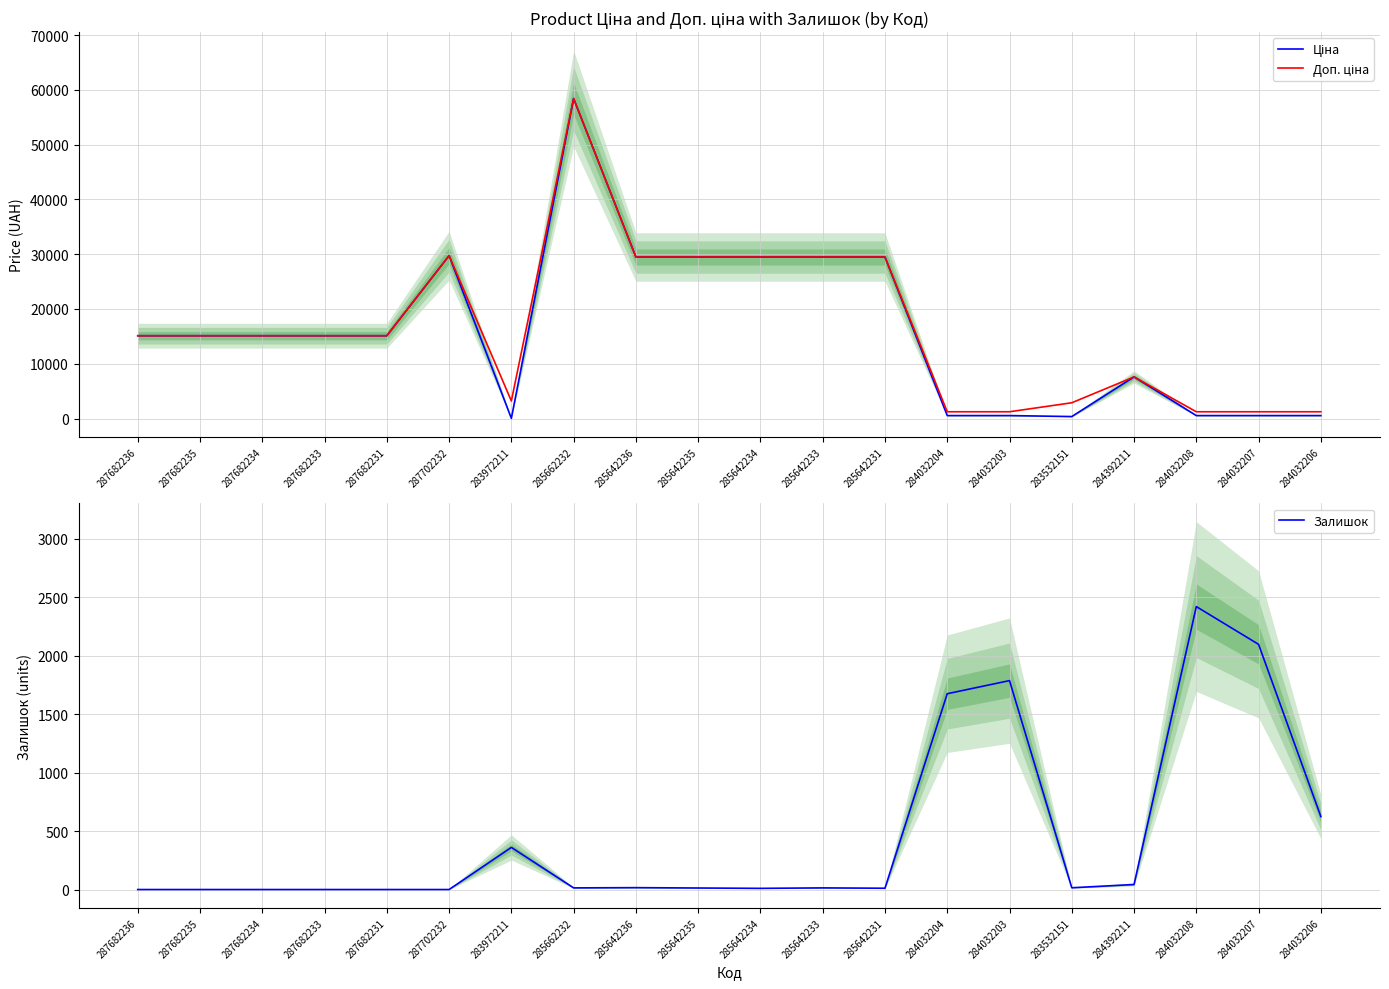

True or false: Залишок has a value of 140.4 at 284032206.

False